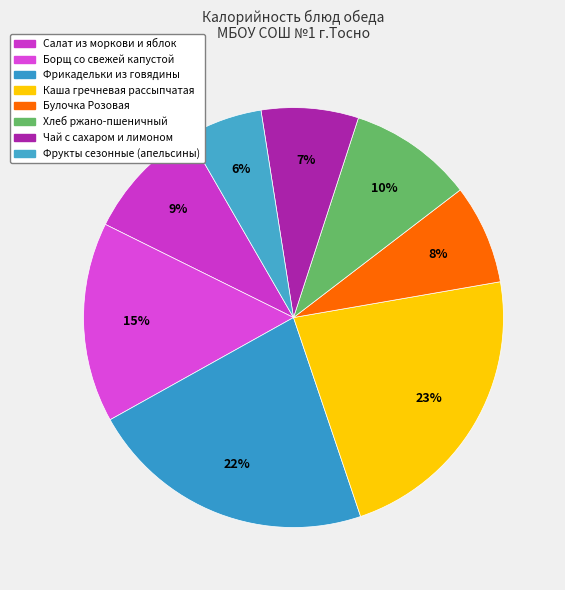

Count the number of slices in the pie.

8